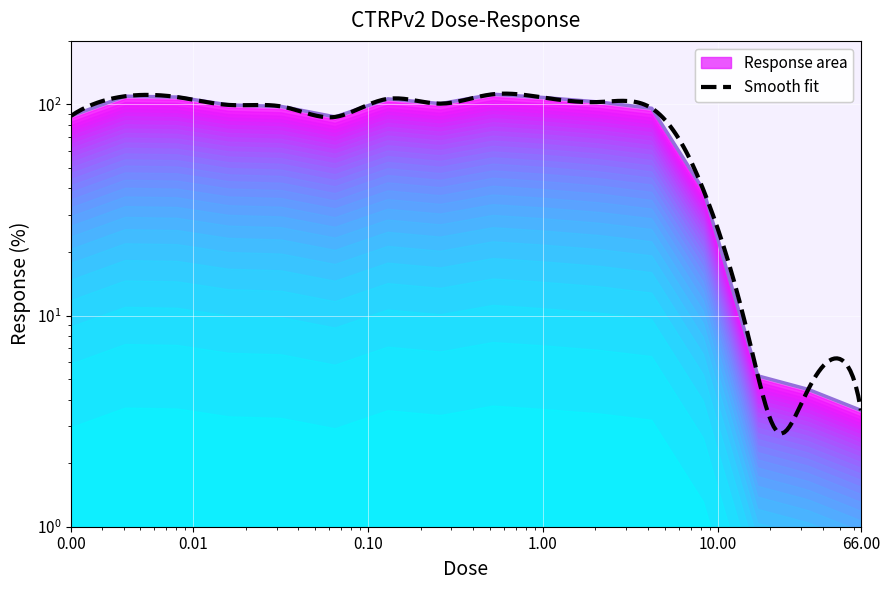

Reading left to right, extract all data points from this chart.

88.2	109.4	108.4	99.5	97.8	87.3	106.3	100.9	111.8	107.9	102.7	95.9	39.3	5.2	4.5	3.6